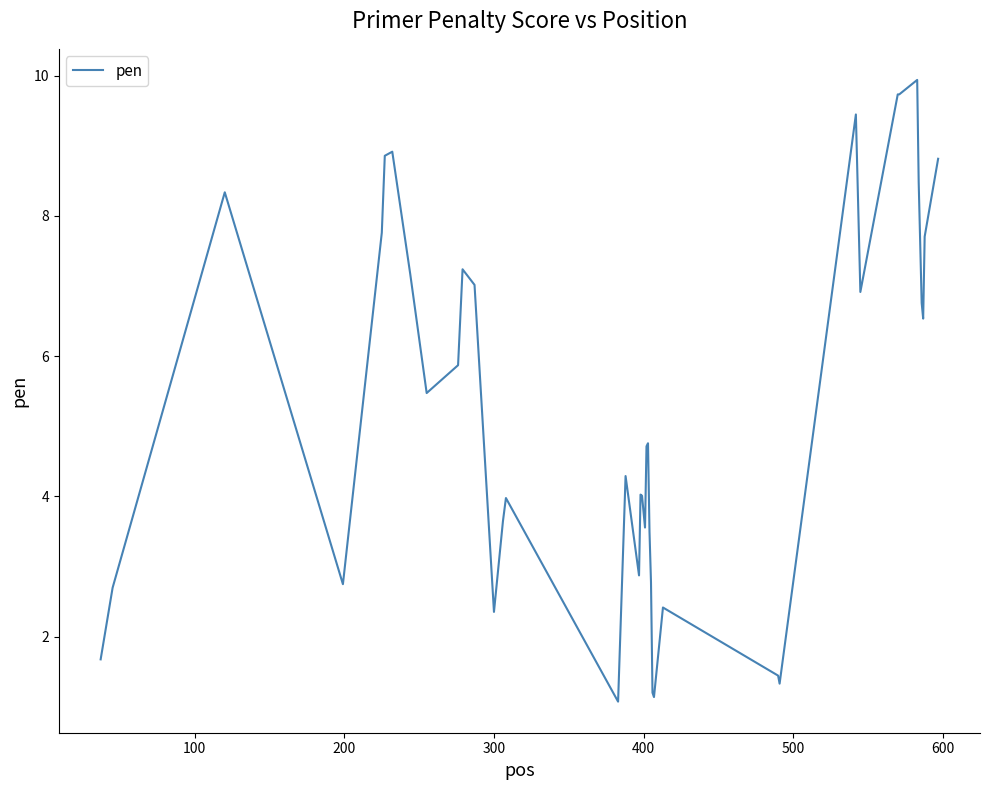

What is the greatest value displayed?

9.9